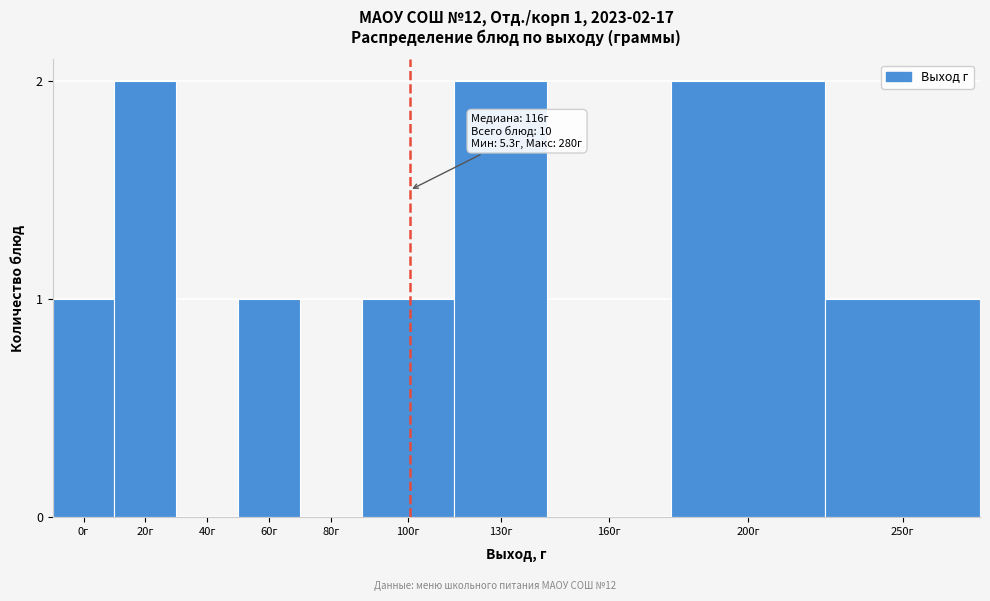

Which has a higher value, 200г or 0г?

200г